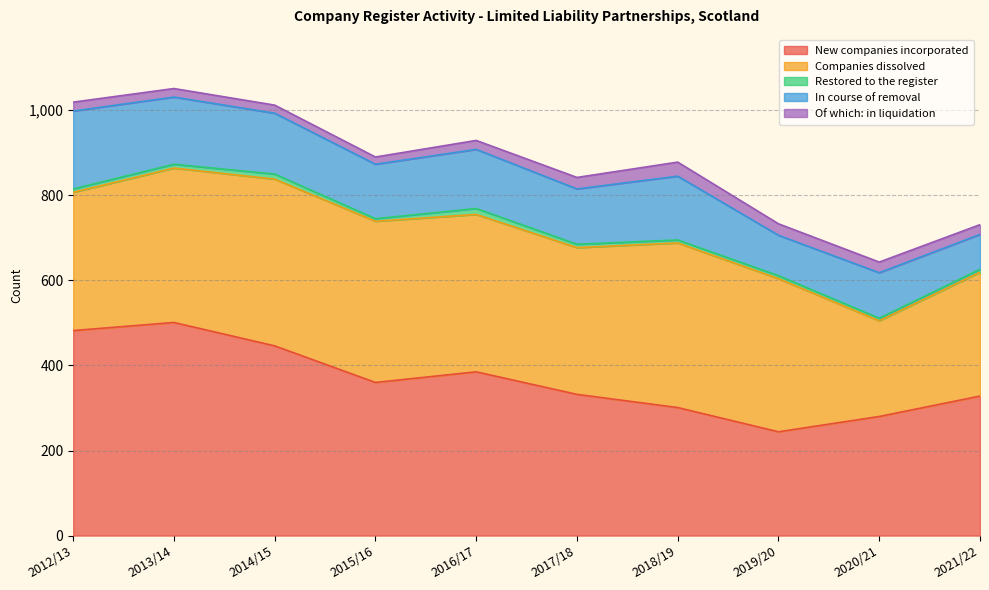

How many lines are shown in the chart?

5